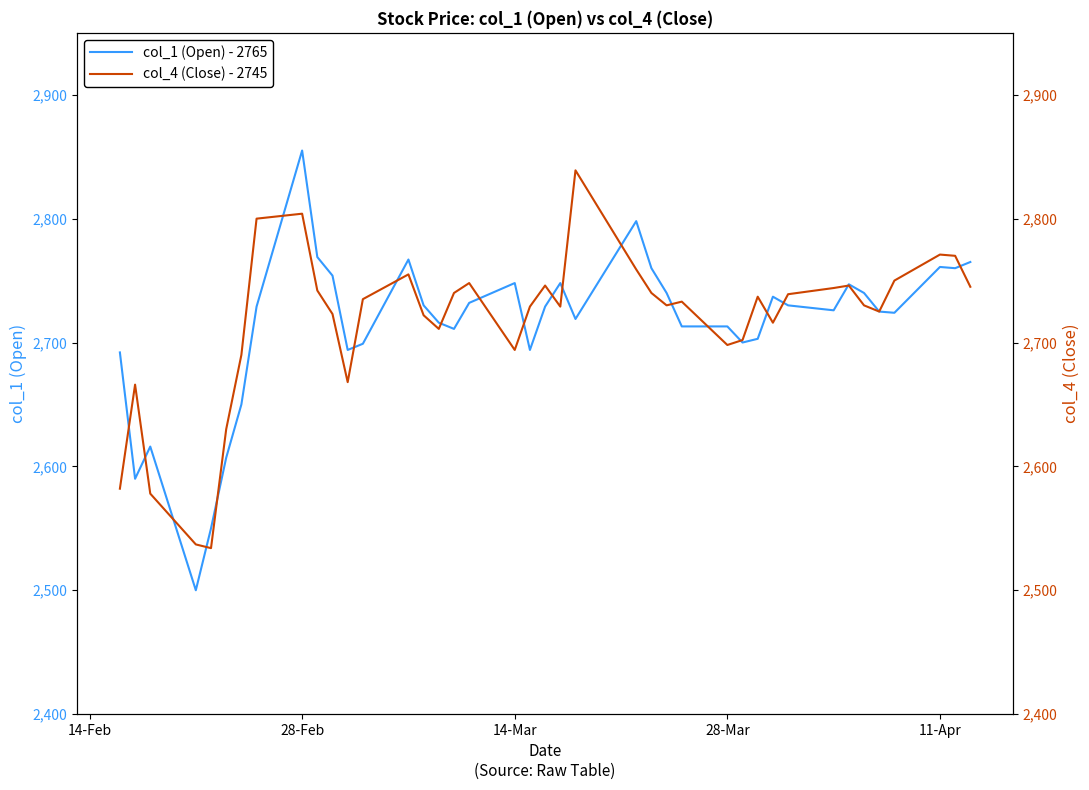

Between which two adjacent categories do col_4 (Close) - 2745 and col_1 (Open) - 2765 first intersect?

14-Feb and 28-Feb